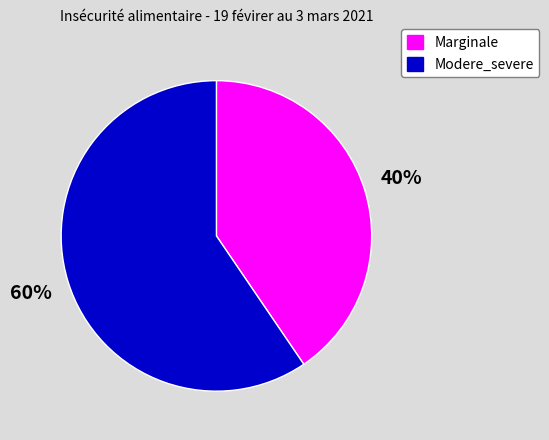

Count the number of slices in the pie.

2